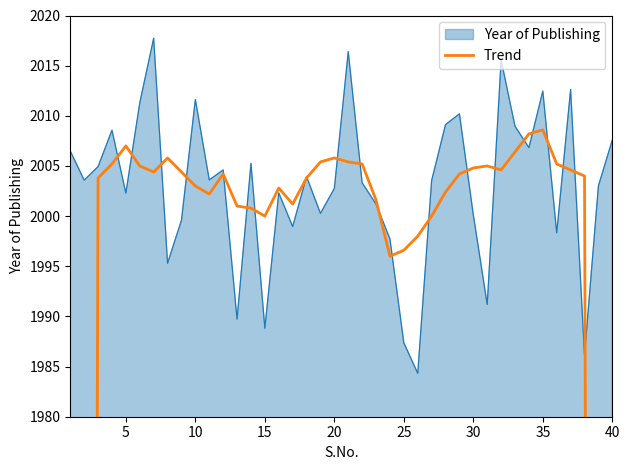

How many data points are above 2004?

21